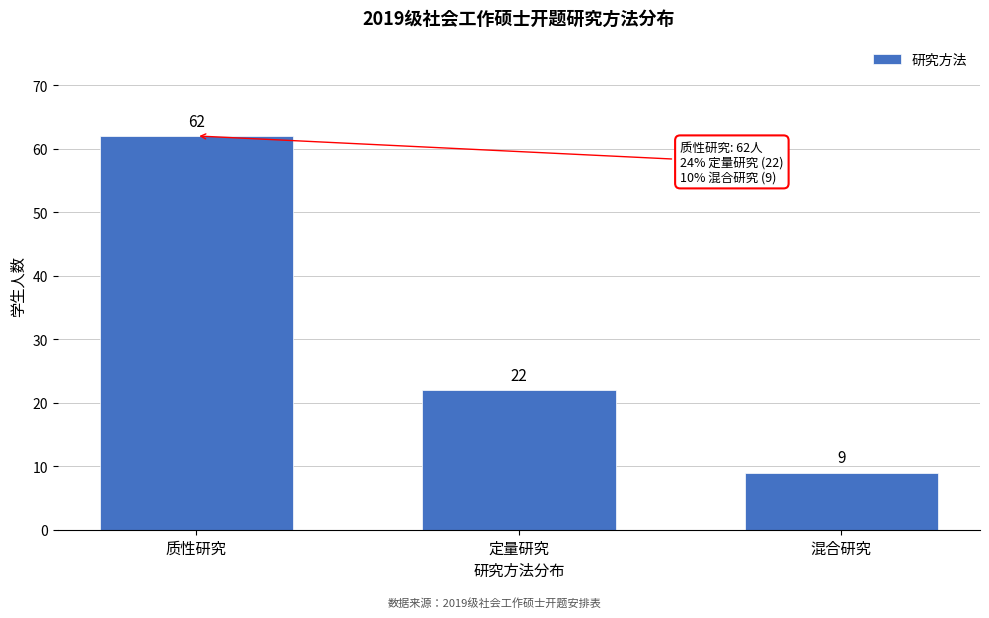

Reading left to right, what are all the values shown in this chart?

质性研究=62	定量研究=22	混合研究=9